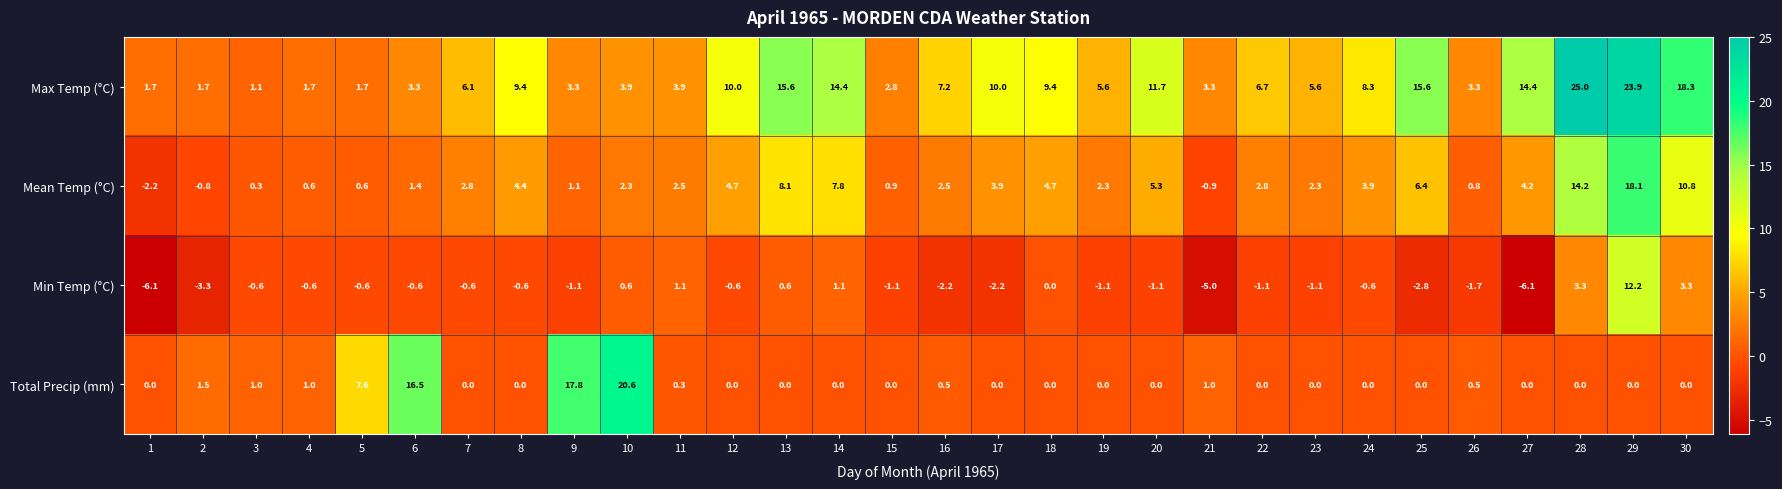

What is the difference between the second highest and second lowest values in the Mean Temp (°C) series?

15.1